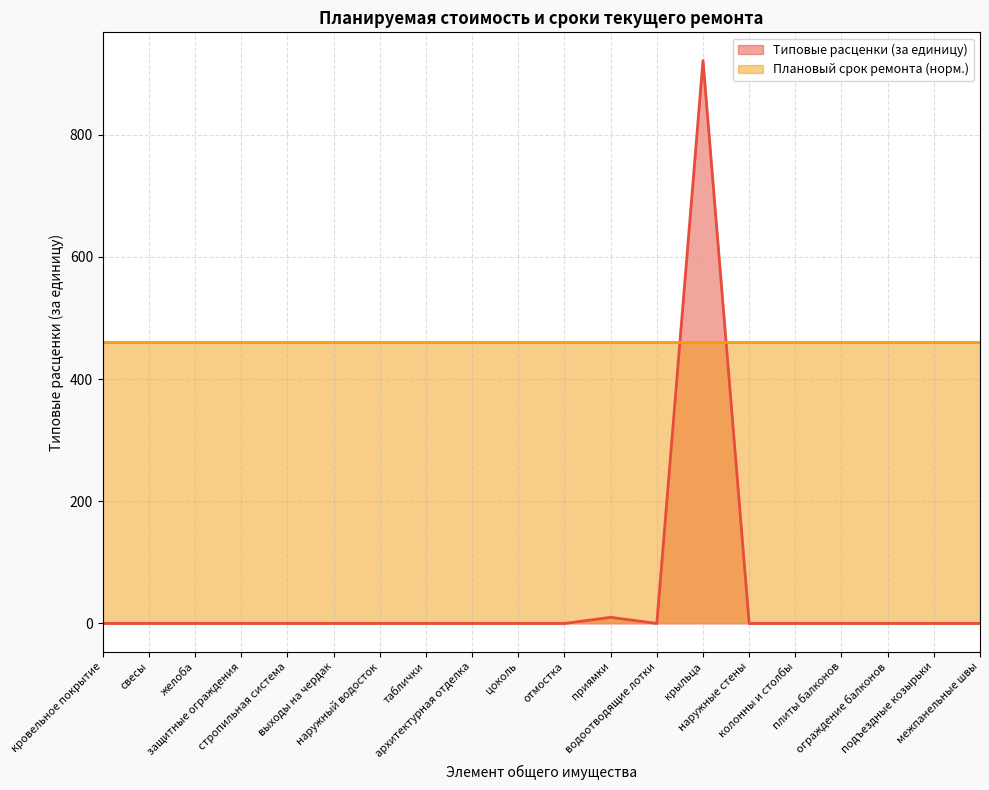

What is the average value?

46.6